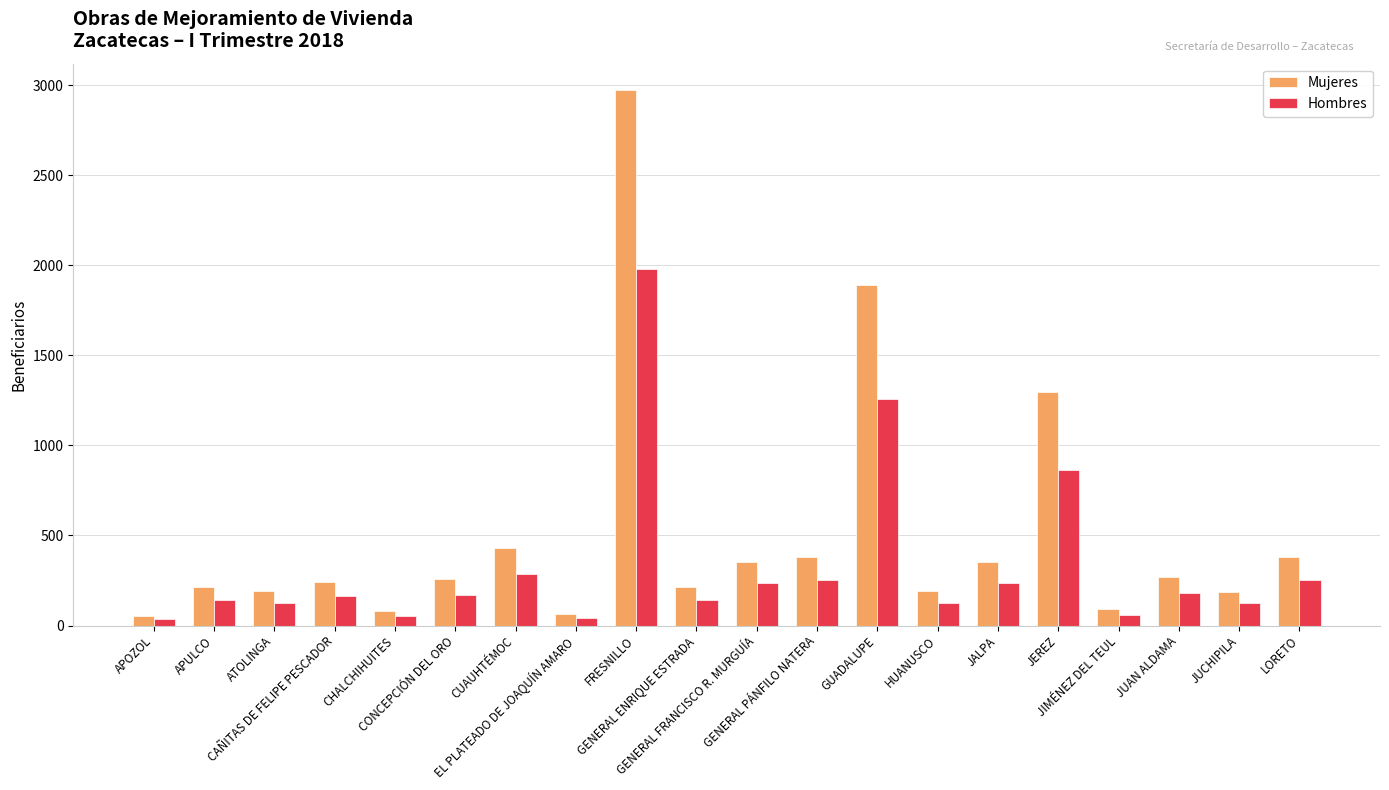

What is the average value of the Hombres series?

336.8